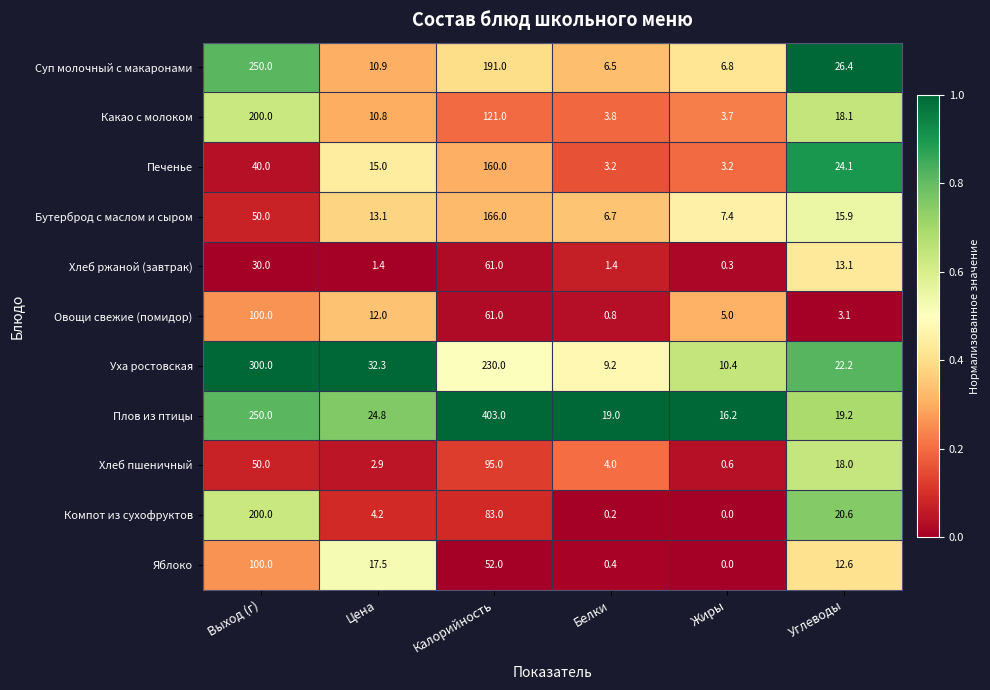

How many series are shown in this chart?

11